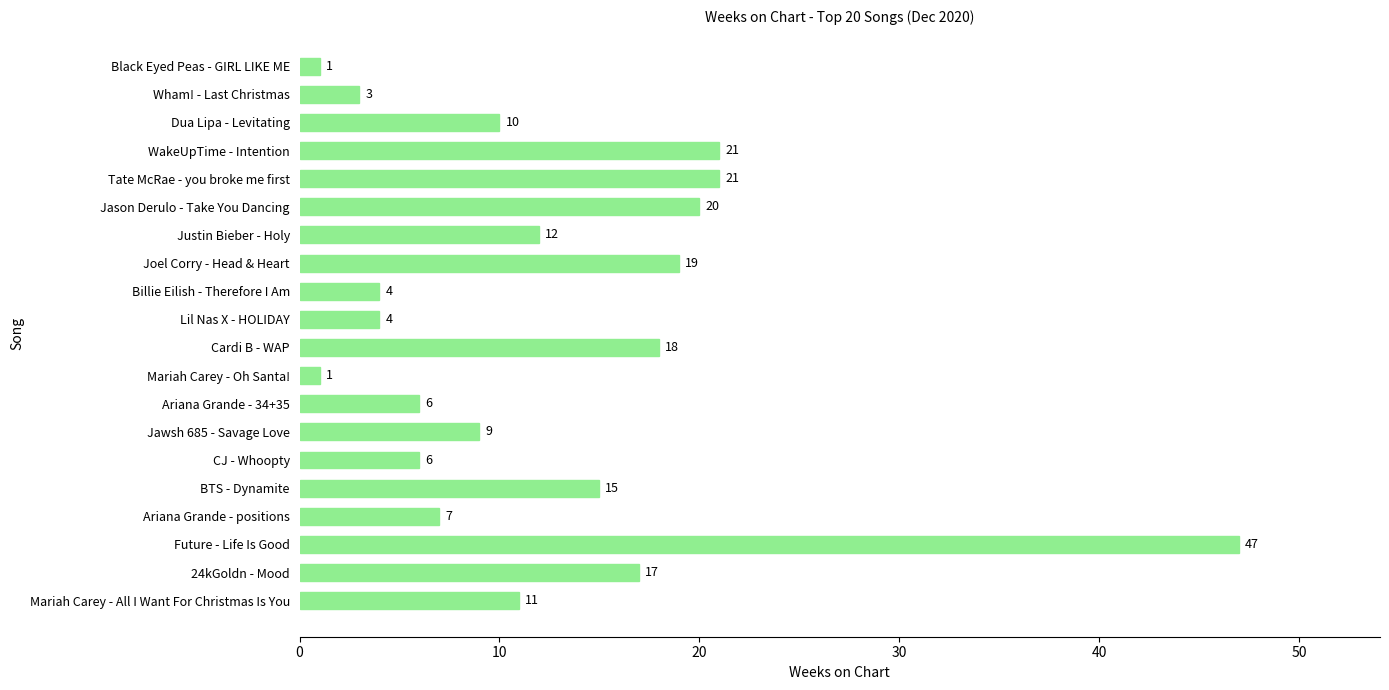

What is the sum of all values?

252